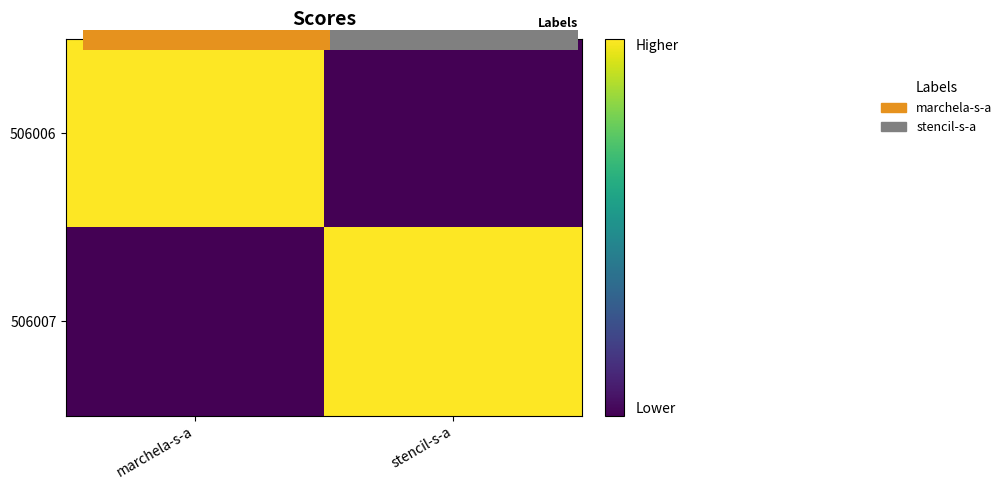

How many positive values does the 506007 series have?

1